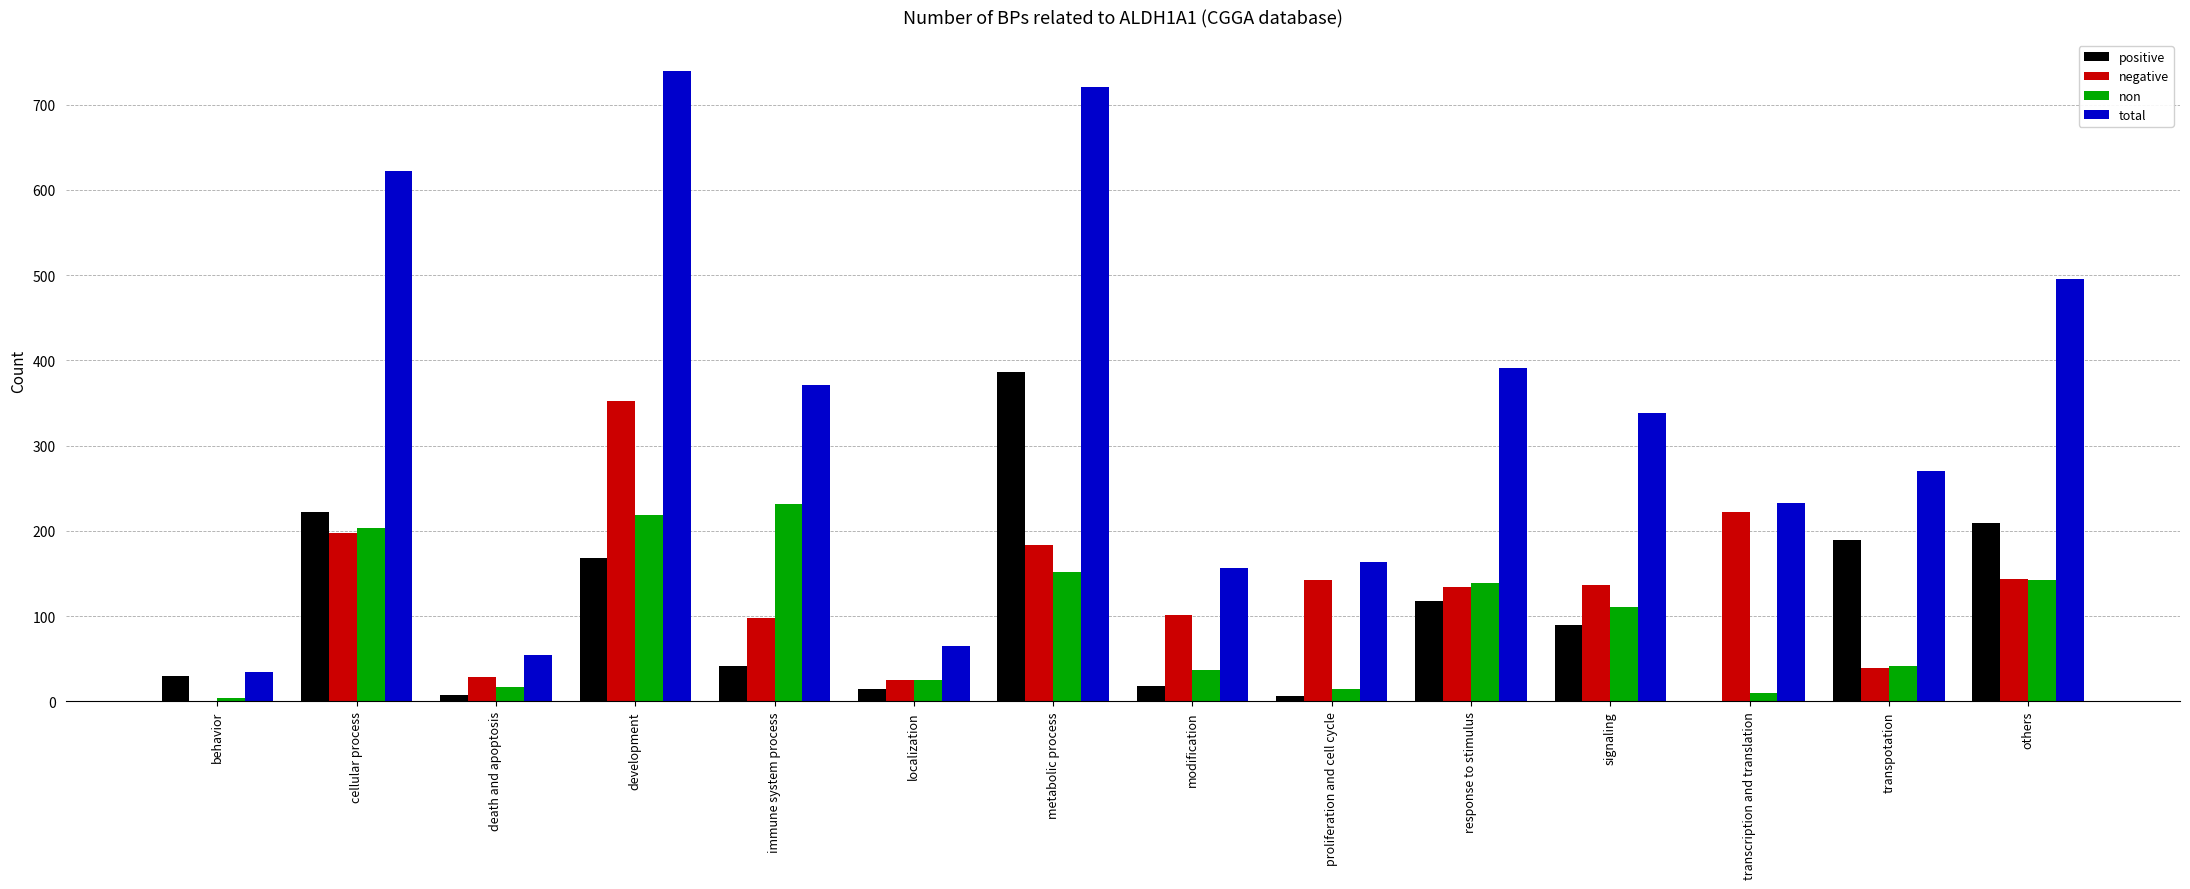

What is the average value of the non series?

96